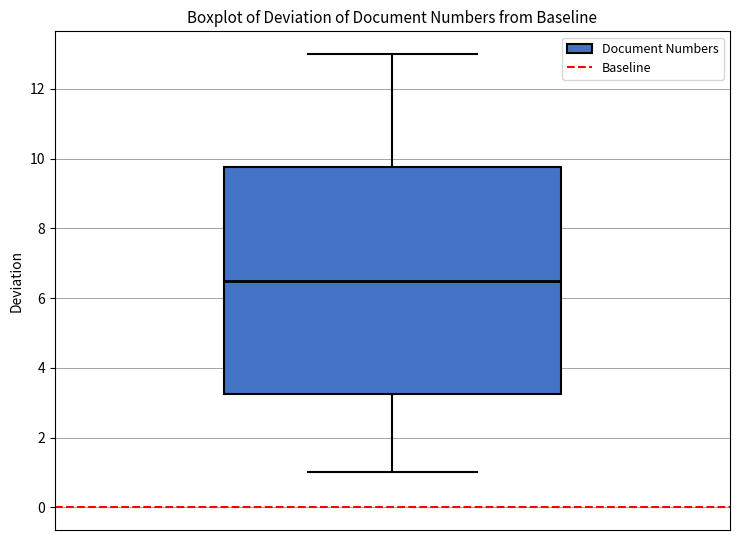

Transcribe this box plot: give where the median line is, the range the box spans, and where the two whiskers end, as read against the y-axis. The values are not printed on the chart, so give them approximately, as read against the axis.

median 6.6, box 3.2 to 9.8, whiskers 1.0 to 13.0